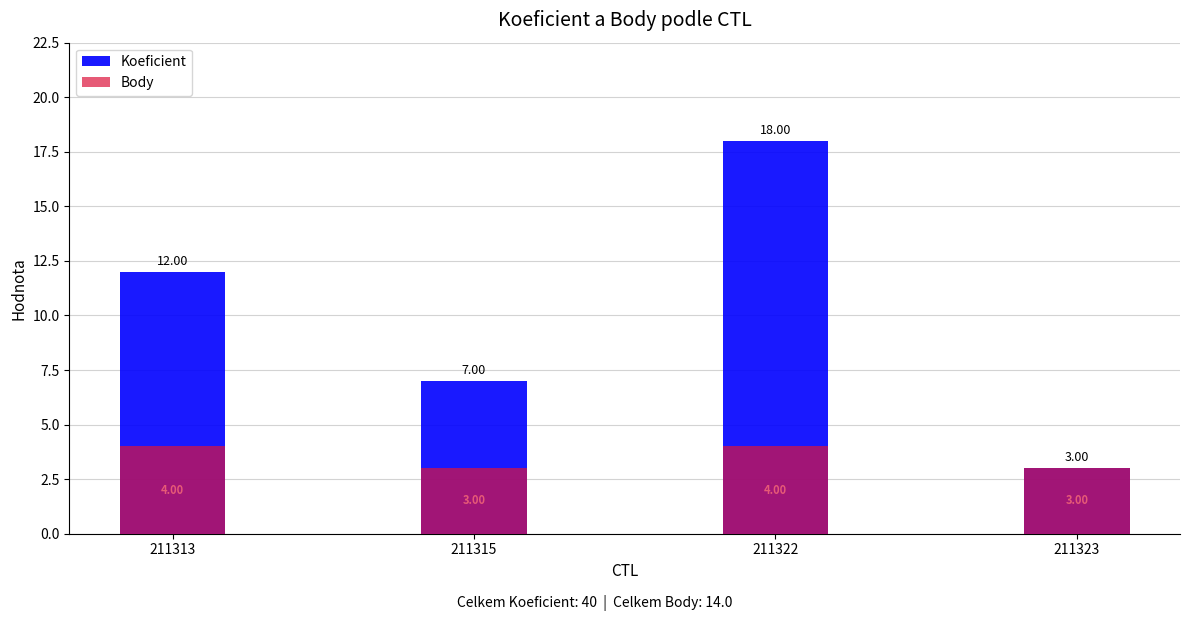

The value of Koeficient at 211322 is 18. True or false?

True